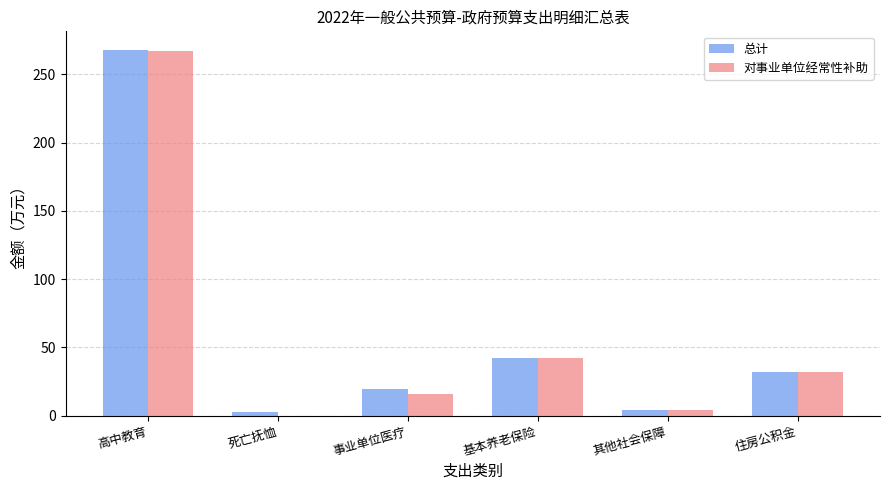

True or false: 对事业单位经常性补助 has a value of 0.0 at 死亡抚恤.

True